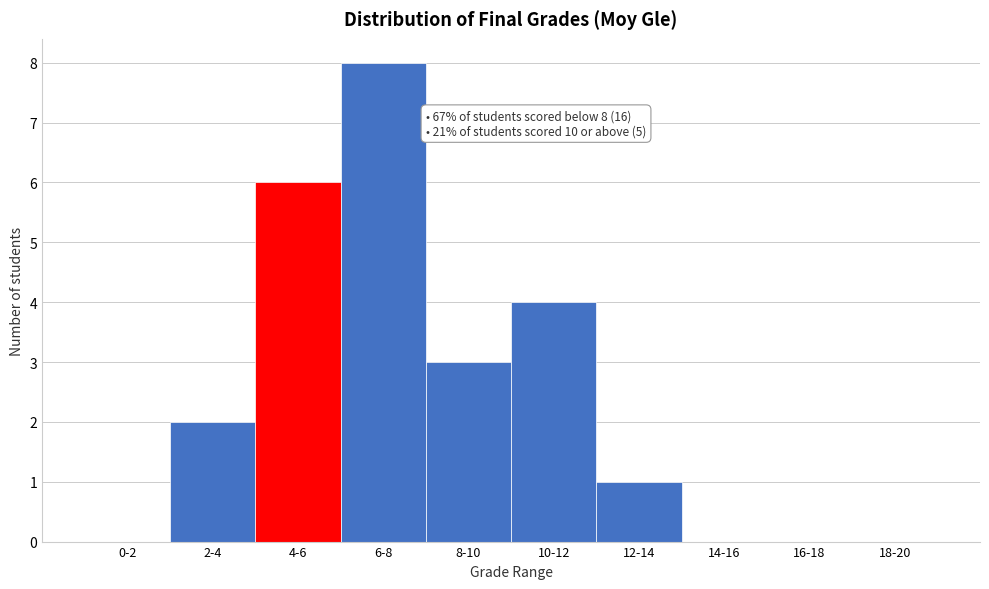

Reading left to right, transcribe all the data shown in this chart.

0-2=0	2-4=2	4-6=6	6-8=8	8-10=3	10-12=4	12-14=1	14-16=0	16-18=0	18-20=0